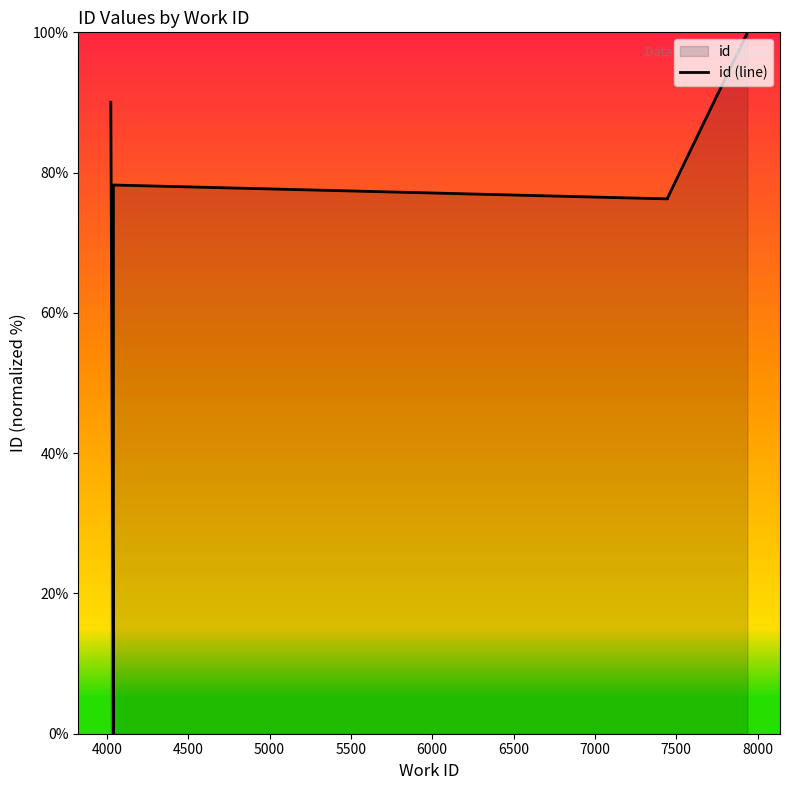

Which has a higher value, 7500 or 5500?

7500